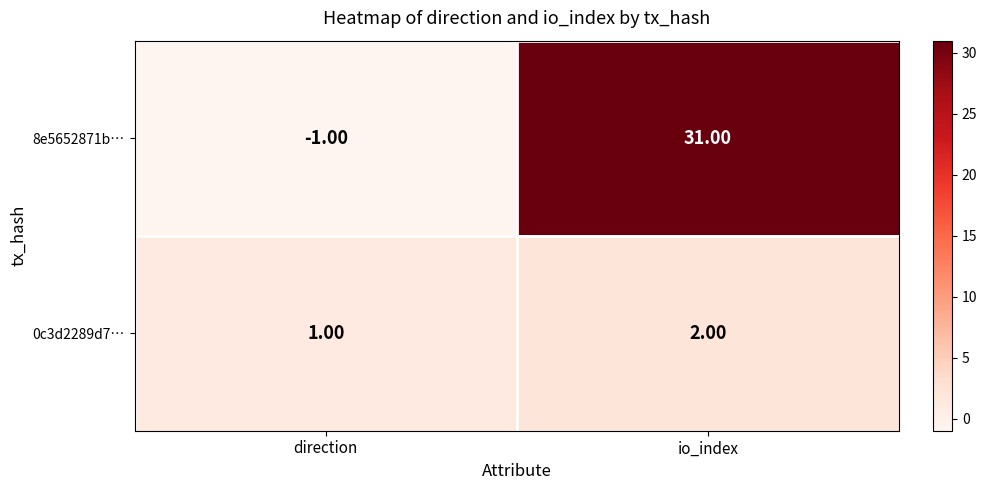

How many values in 8e5652871b… are above zero?

1